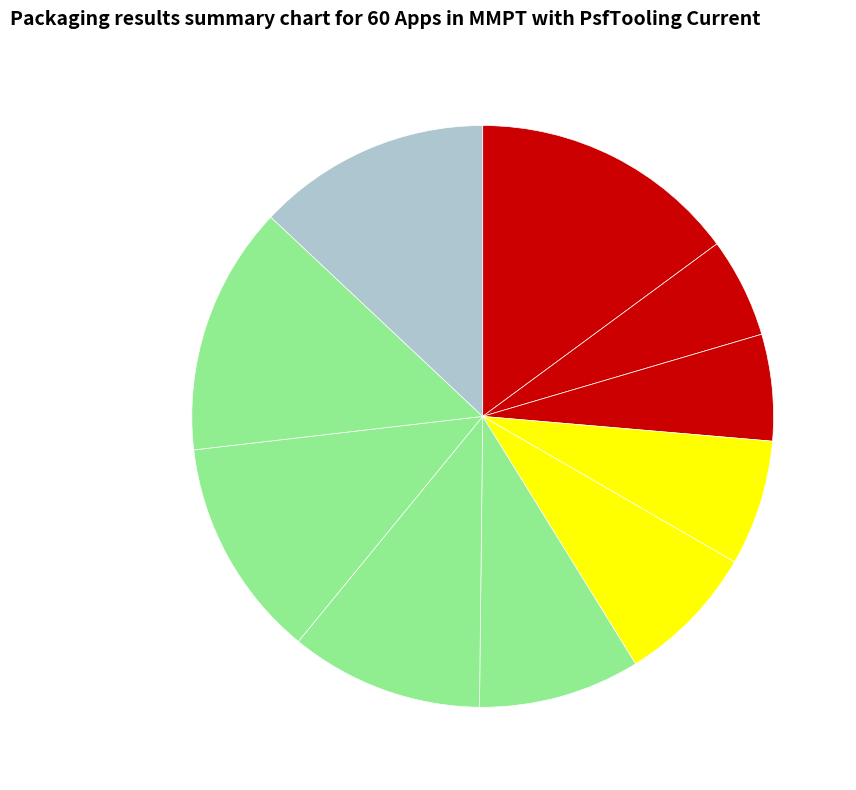

How many segments does this pie chart have?

10